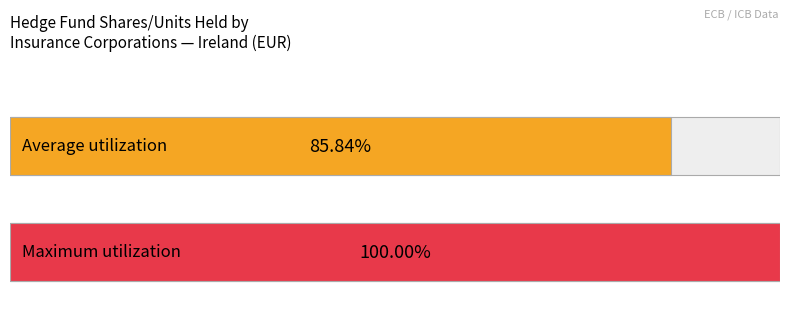

Count the number of data series in this chart.

1